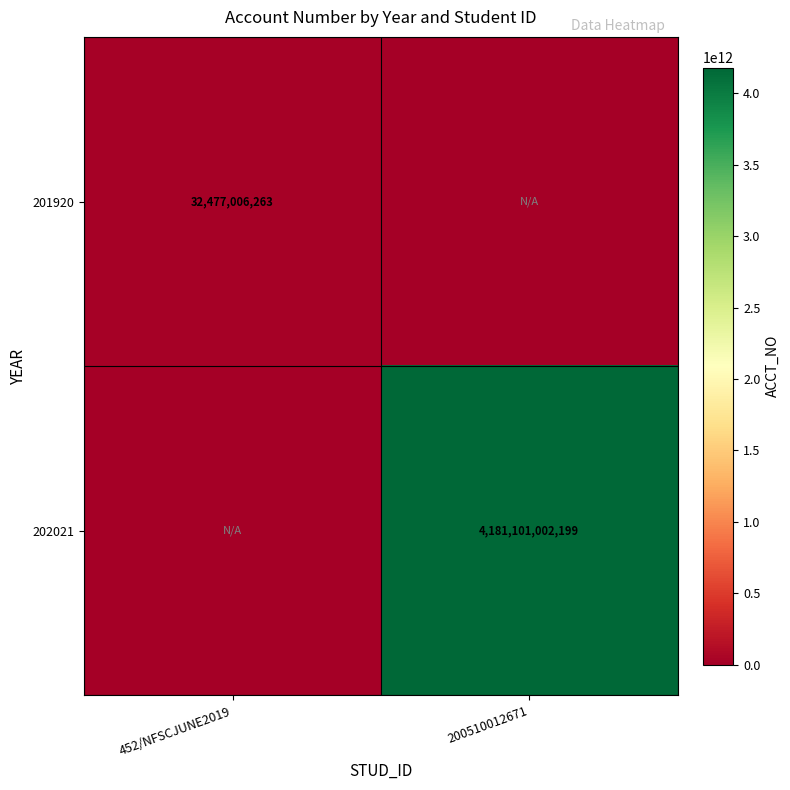

True or false: 202021 has a value of 1985472325532 at 200510012671.

False